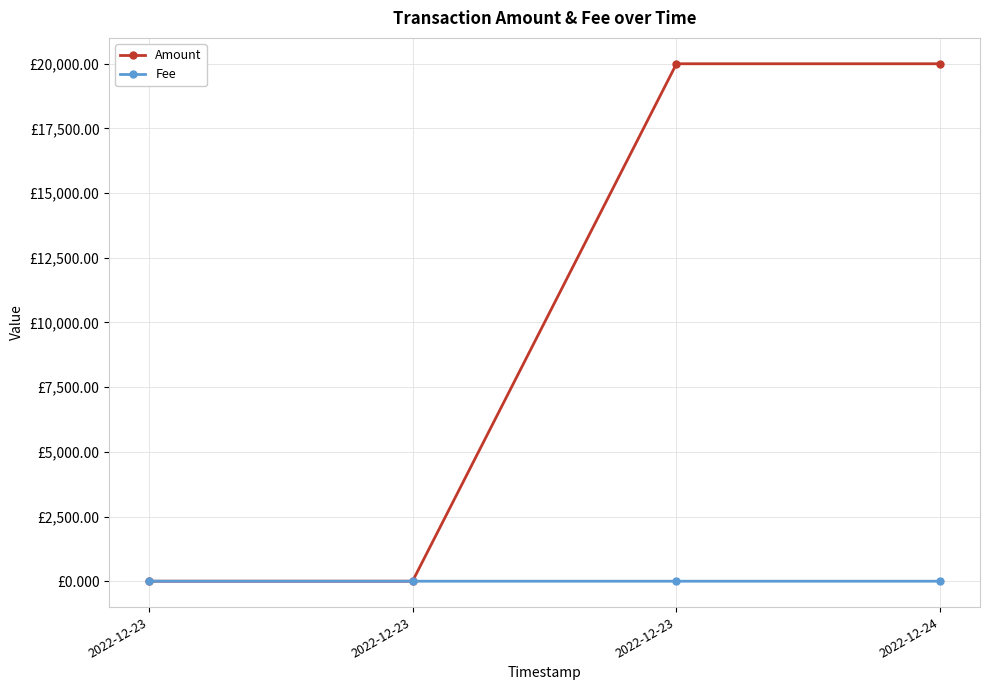

What are all the series names shown in the legend?

Amount, Fee